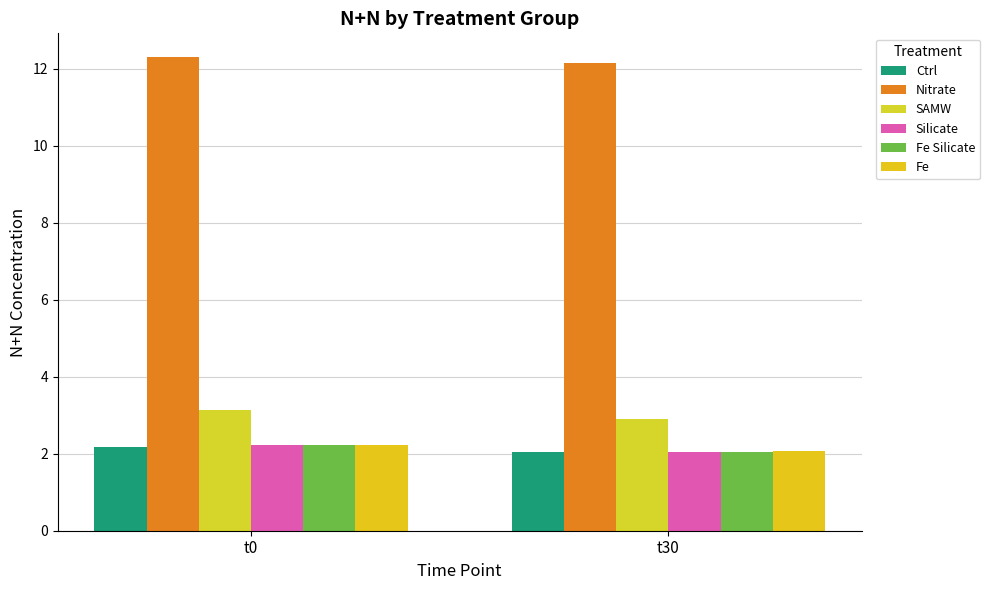

Rank the series by their maximum value, from lowest to highest.

Ctrl, Silicate, Fe, Fe Silicate, SAMW, Nitrate